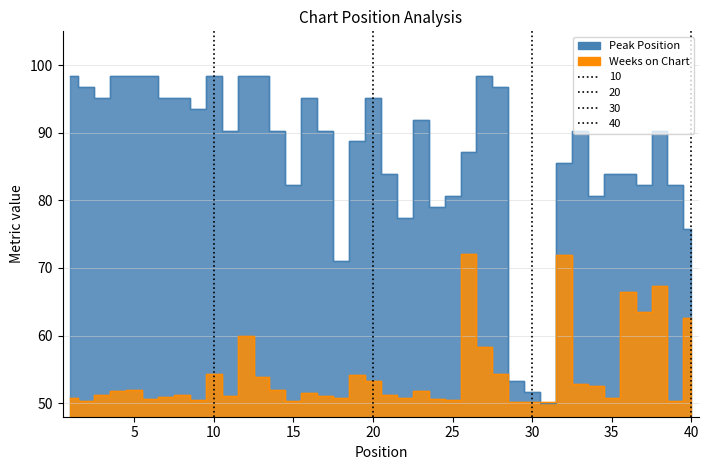

At which category does the chart reach its peak across all series?

1